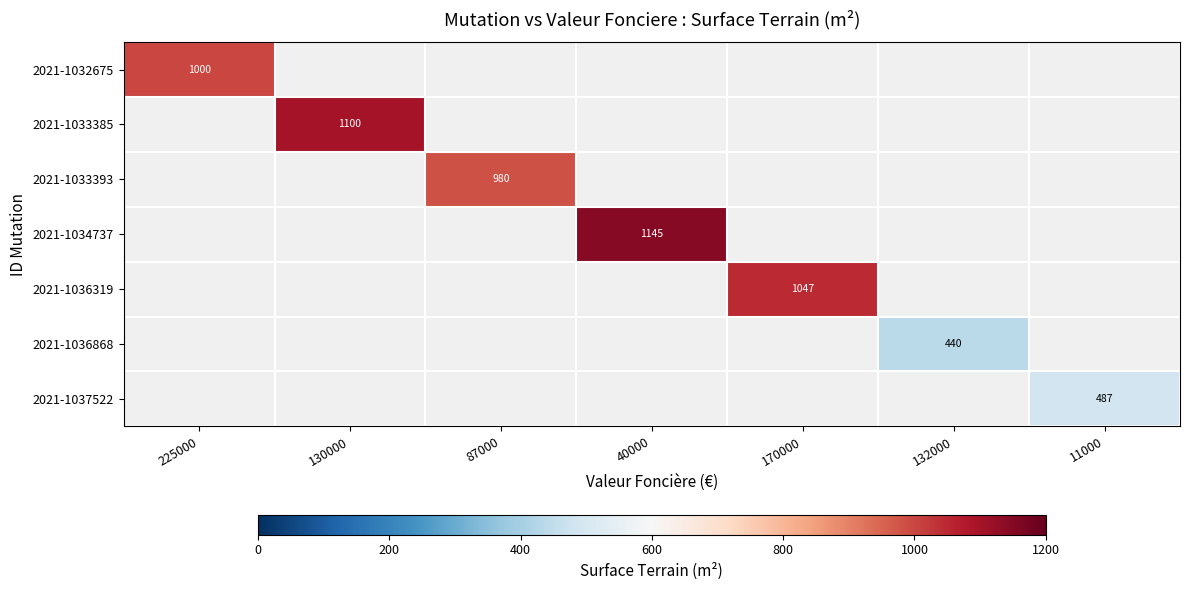

At which category does the chart reach its minimum across all series?

132000